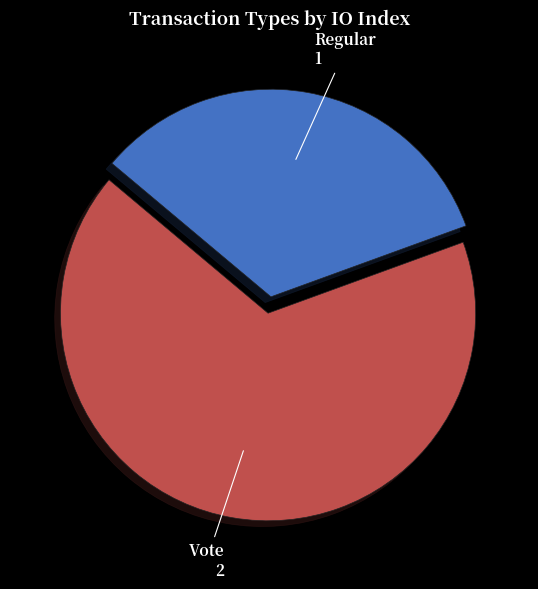

Is there a majority slice in this chart?

Yes